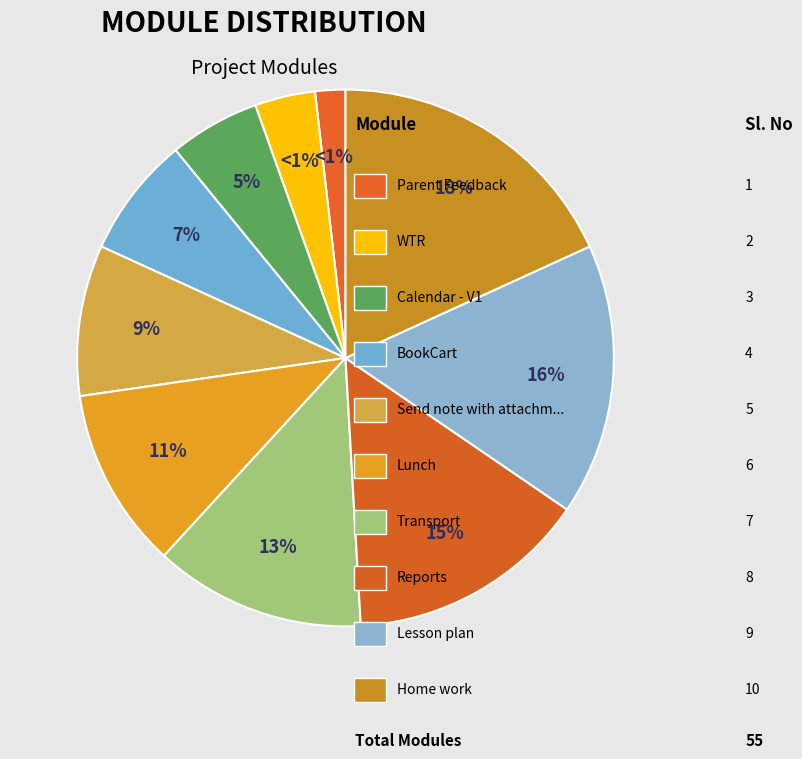

Is there any slice that represents more than half of the pie?

No